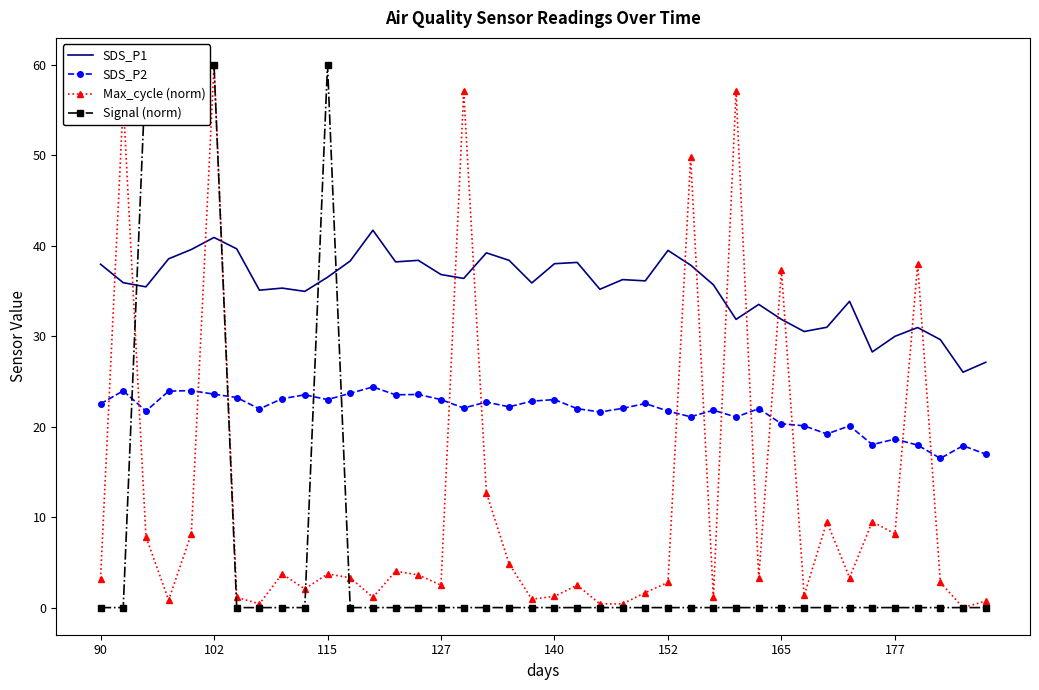

The Max_cycle (norm) series shows 5.3 at 177. True or false?

False